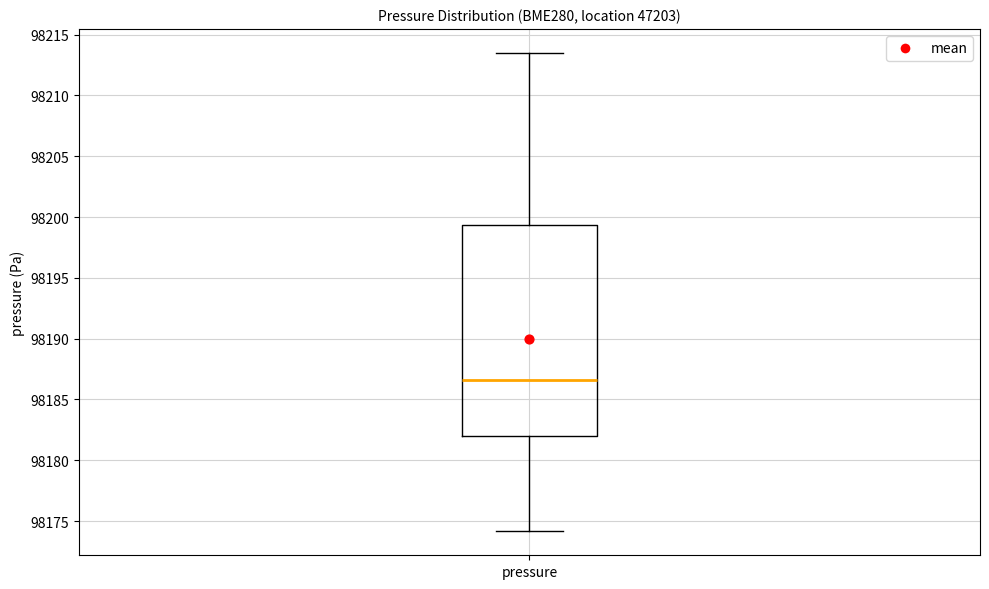

Transcribe this box plot: give where the median line is, the range the box spans, and where the two whiskers end, as read against the y-axis. The values are not printed on the chart, so give them approximately, as read against the axis.

median 98186.5, box 98182.0 to 98199.5, whiskers 98174.0 to 98213.5